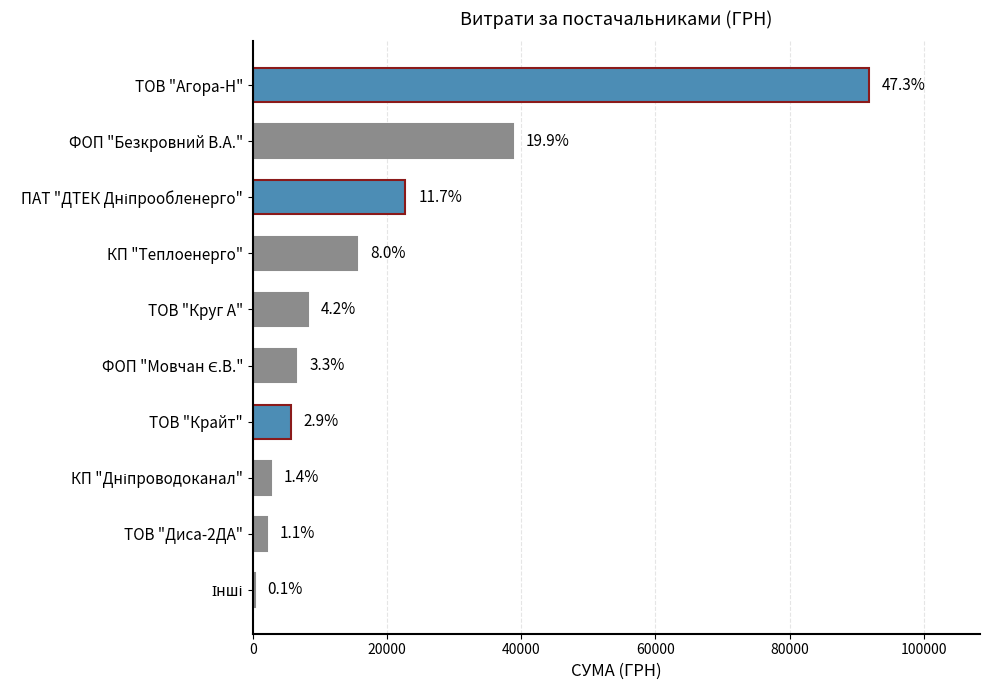

Are the bars horizontal?

Yes